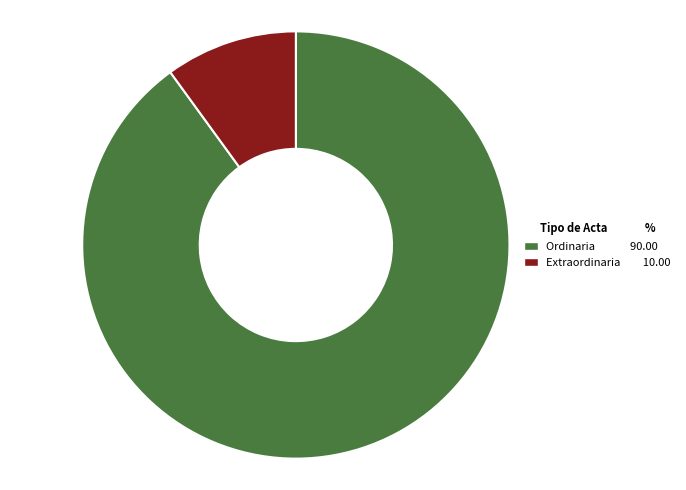

How many slices are in this pie chart?

2